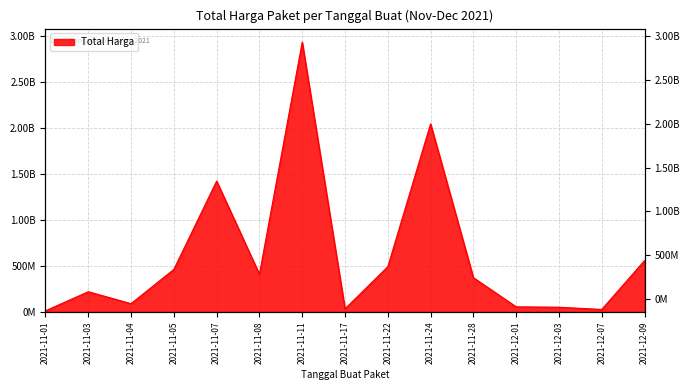

What is the value of the 1st point from the left?

12787500